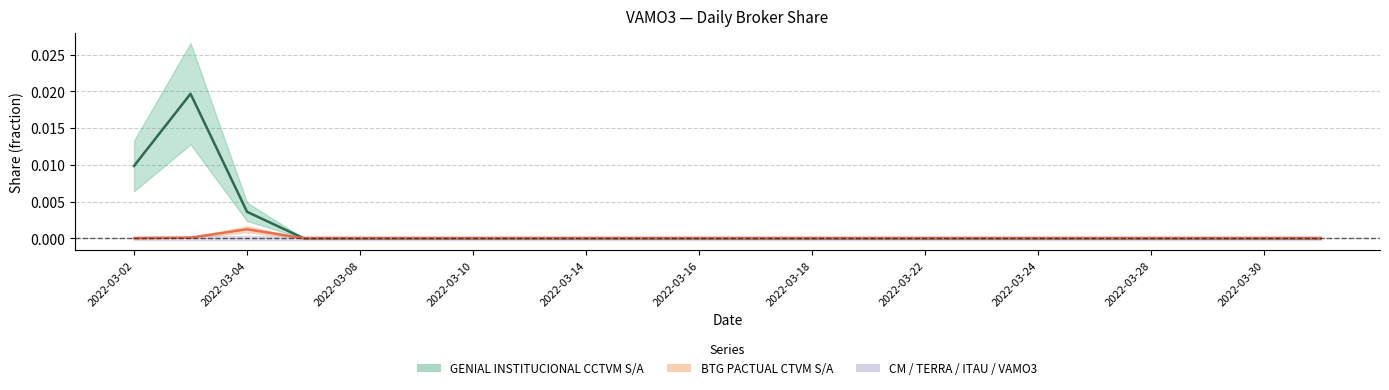

Which category has the lowest value across all series?

2022-03-07